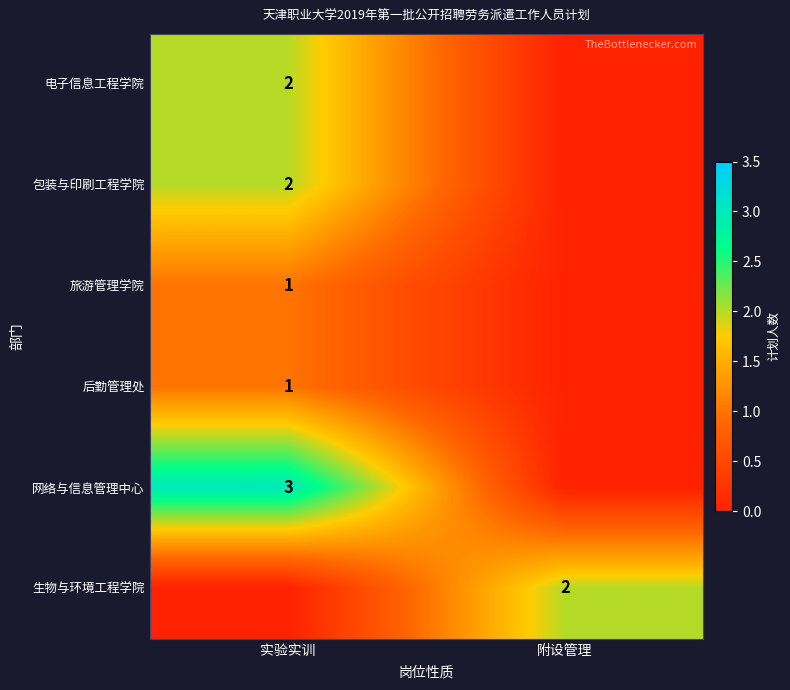

Is it true that 网络与信息管理中心 equals 5 at 实验实训?

False